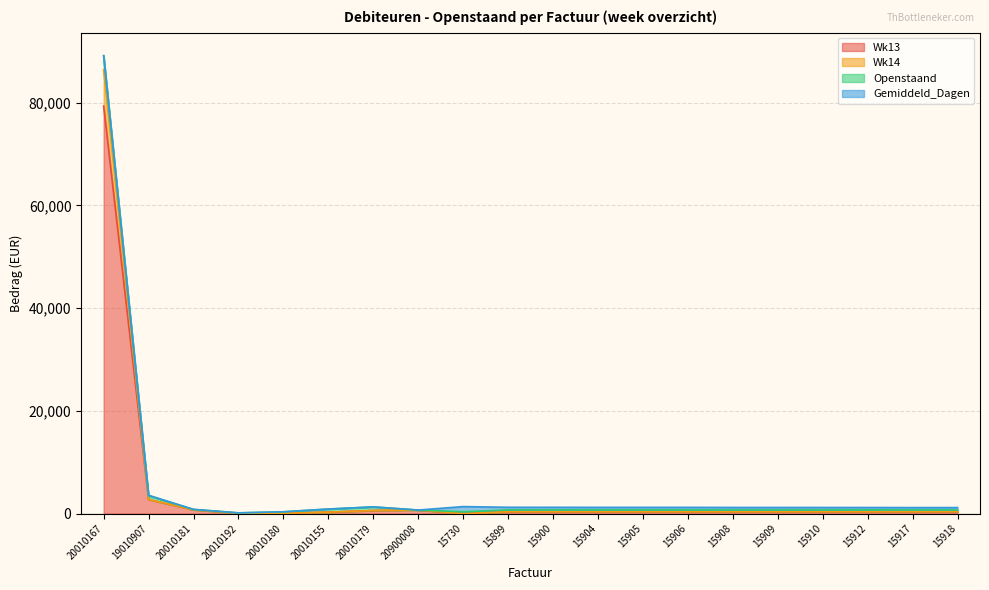

What is the label of the 3rd point from the left?

20010181